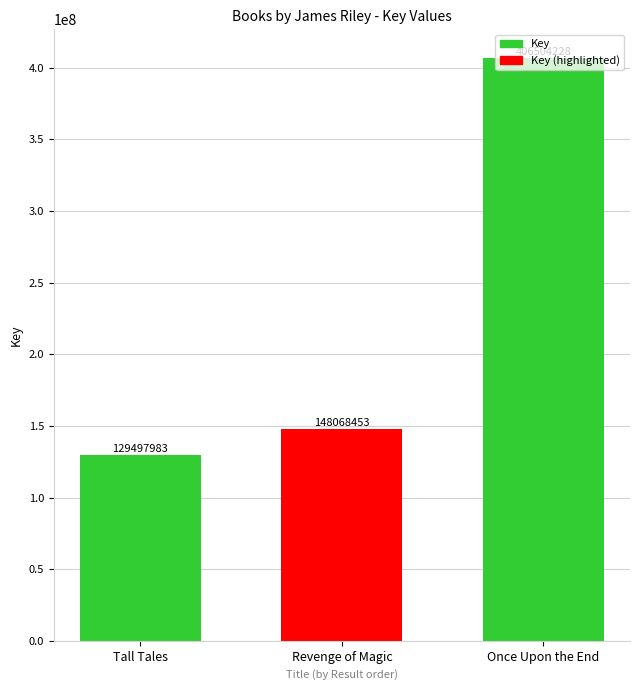

What is the sum of the values at Once Upon the End and Tall Tales?

536002211